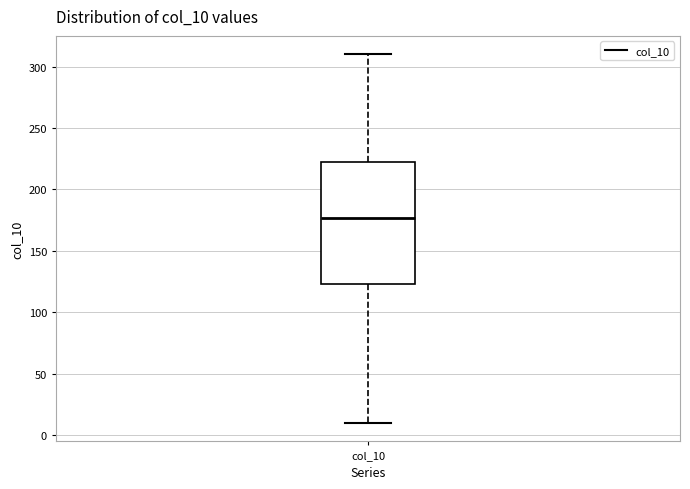

Transcribe this box plot: give where the median line is, the range the box spans, and where the two whiskers end, as read against the y-axis. The values are not printed on the chart, so give them approximately, as read against the axis.

median 175, box 125 to 220, whiskers 10 to 310